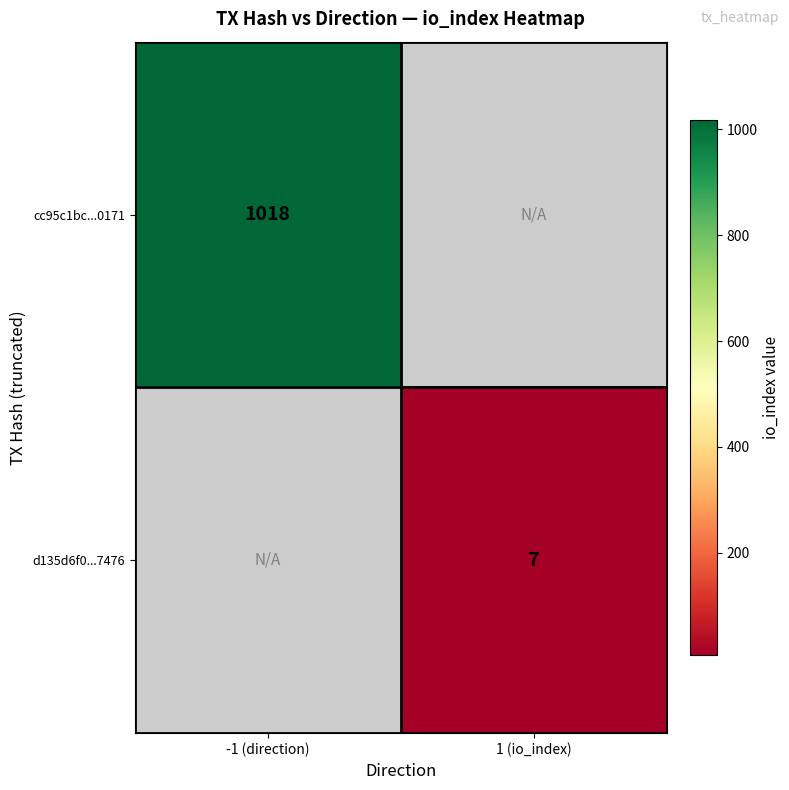

The value of cc95c1bc...0171 at -1 (direction) is 506. True or false?

False